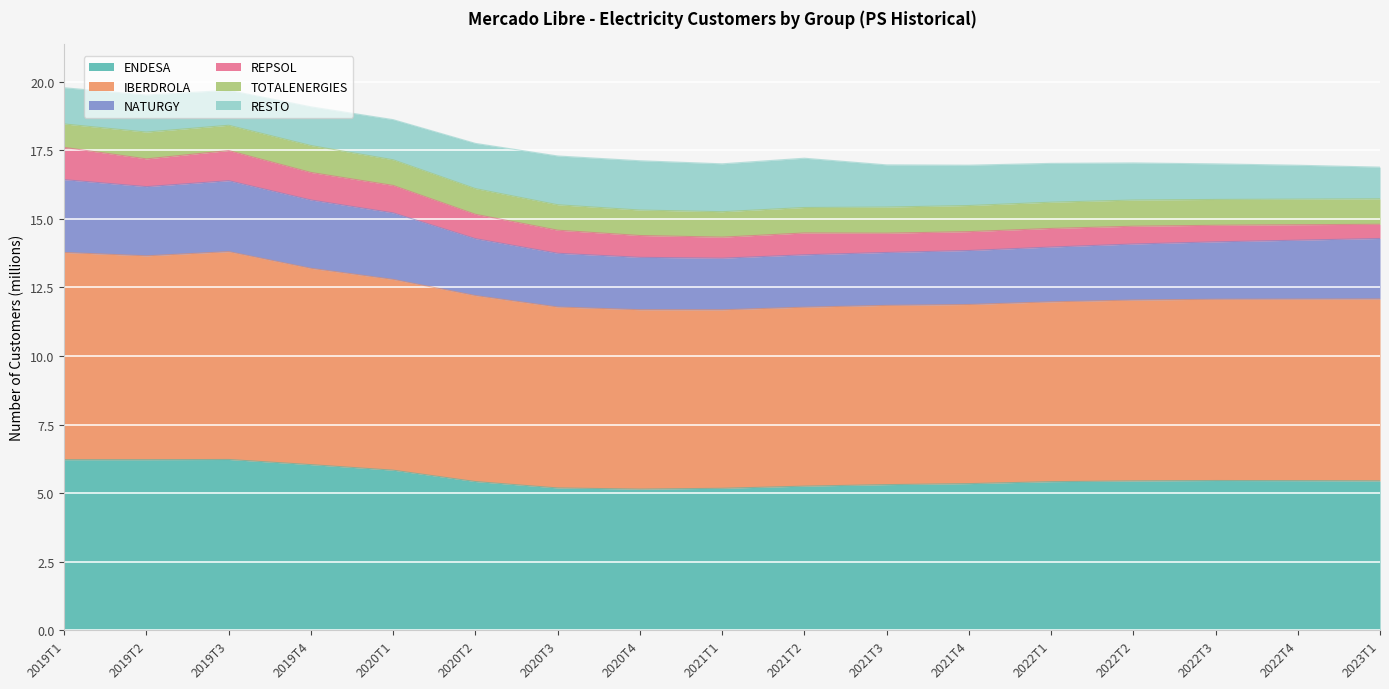

In IBERDROLA, how many points are higher than both neighbors (excluding endpoints)?

2